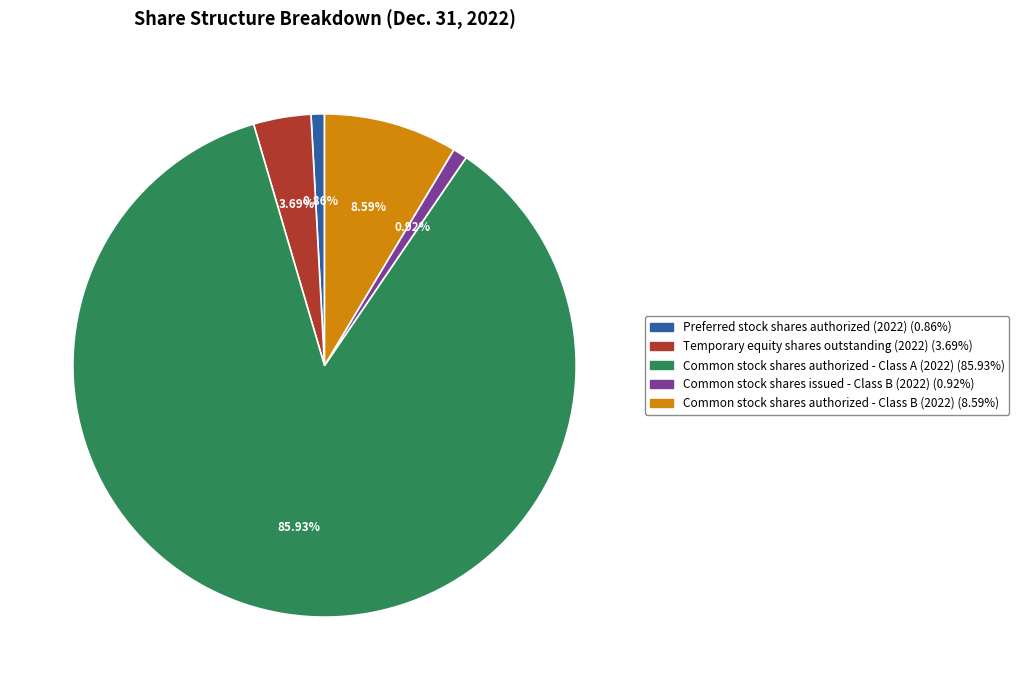

How many segments does this pie chart have?

5